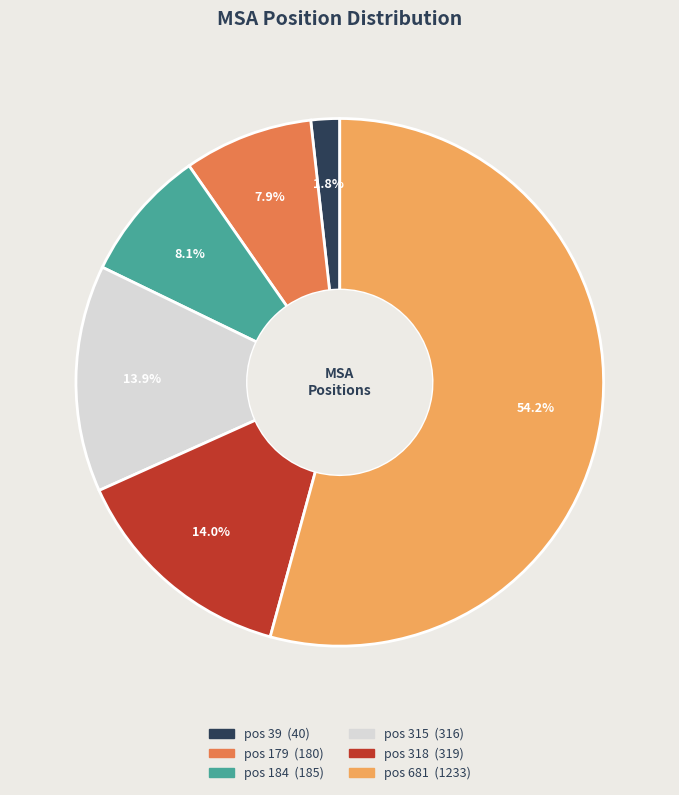

What is the largest slice in the pie chart?

pos 681